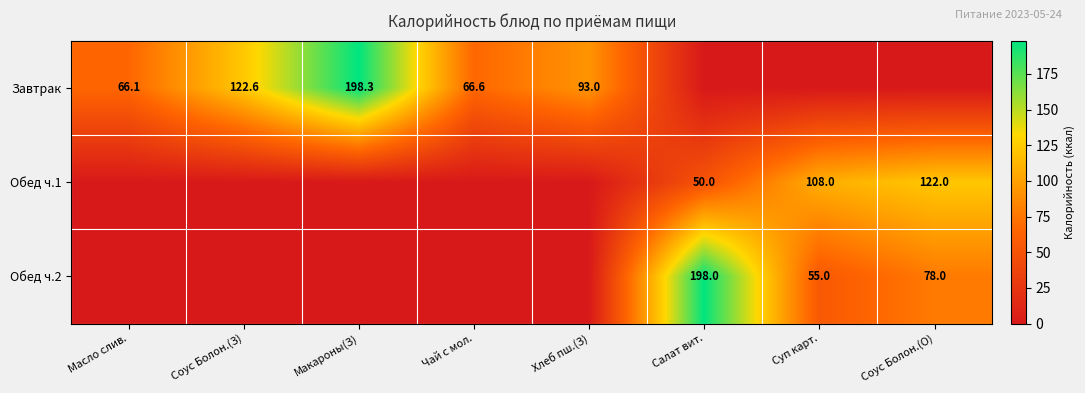

At how many categories does at least one series exceed 150?

2